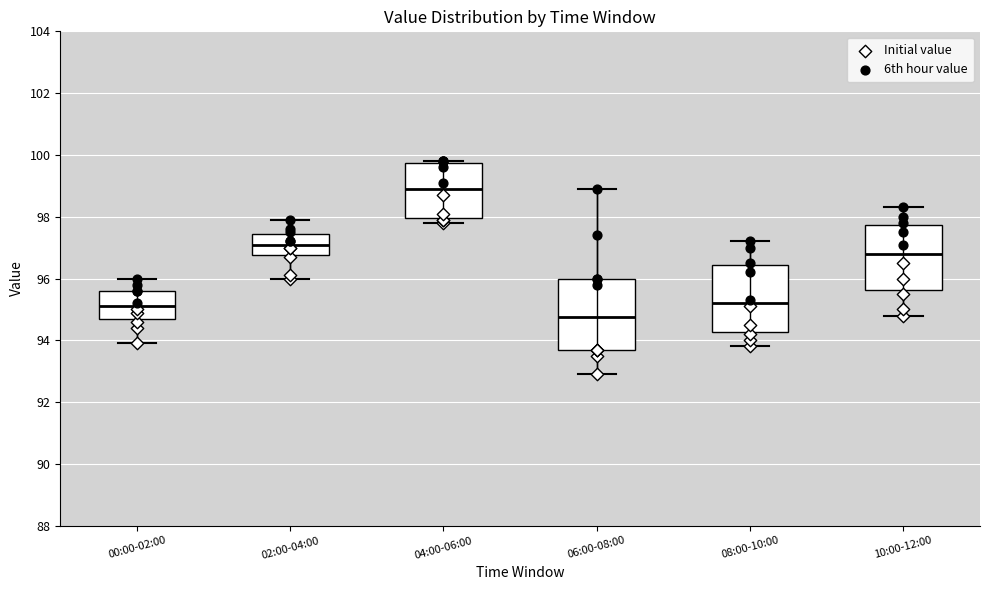

Where does the lower whisker of the box for 10:00-12:00 end on the y-axis? The values are not printed on the chart, so give them approximately, as read against the axis.

94.8